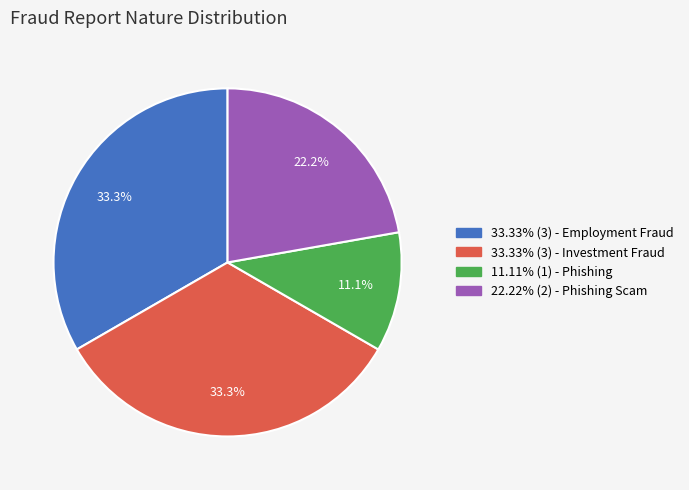

Is there a majority slice in this chart?

No